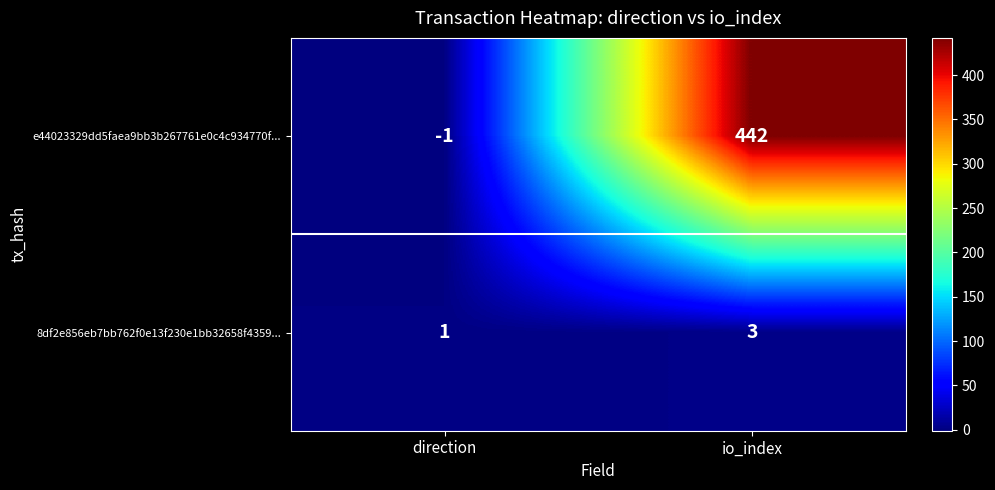

True or false: e44023329dd5faea9bb3b267761e0c4c934770f... has a value of 442 at io_index.

True